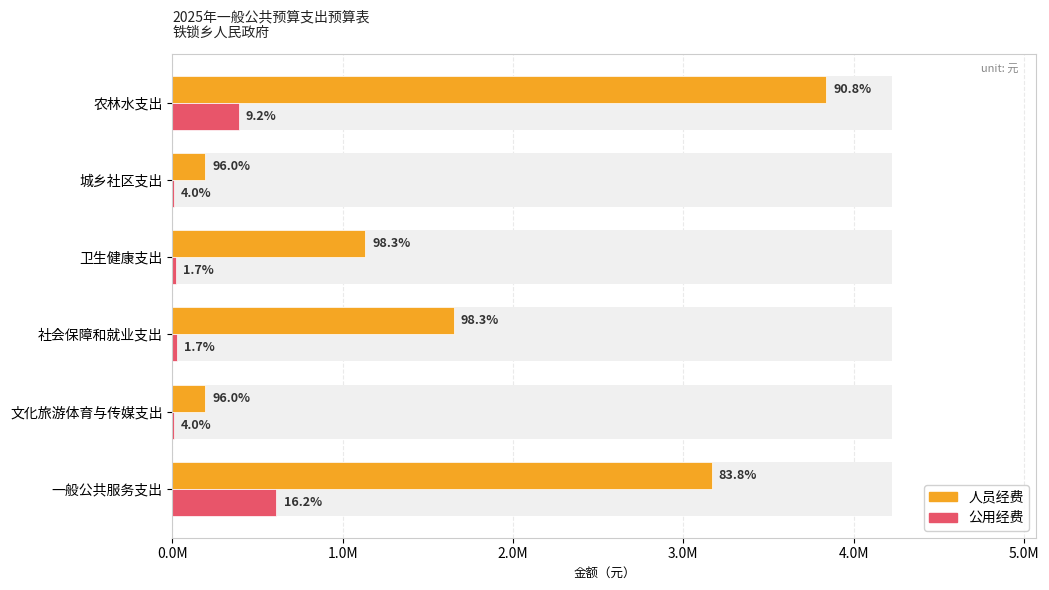

How many data points does each series have?

6